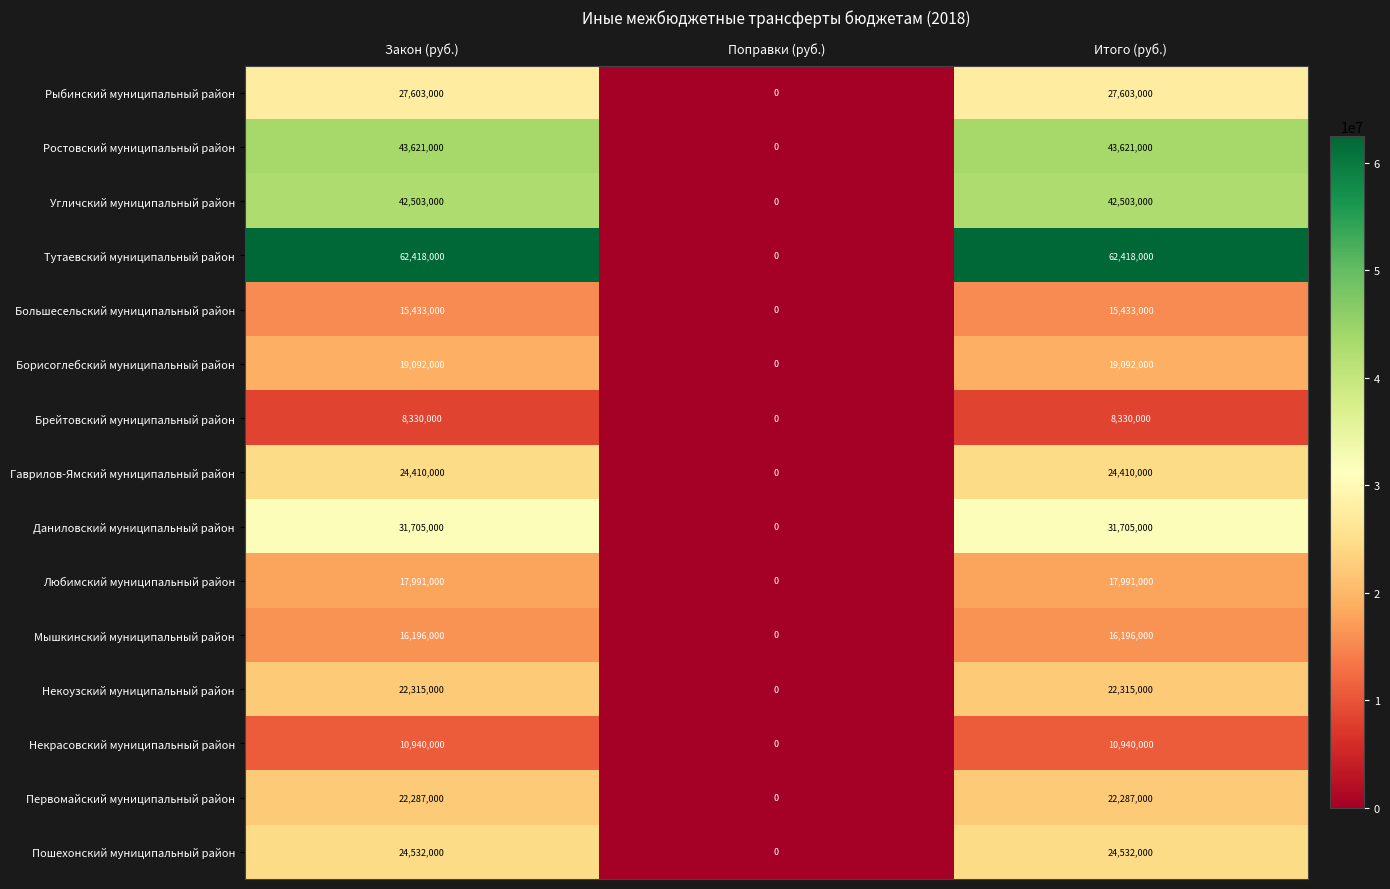

Rank the series at Итого (руб.) from highest to lowest value.

Тутаевский муниципальный район, Ростовский муниципальный район, Угличский муниципальный район, Даниловский муниципальный район, Рыбинский муниципальный район, Пошехонский муниципальный район, Гаврилов-Ямский муниципальный район, Некоузский муниципальный район, Первомайский муниципальный район, Борисоглебский муниципальный район, Любимский муниципальный район, Мышкинский муниципальный район, Большесельский муниципальный район, Некрасовский муниципальный район, Брейтовский муниципальный район